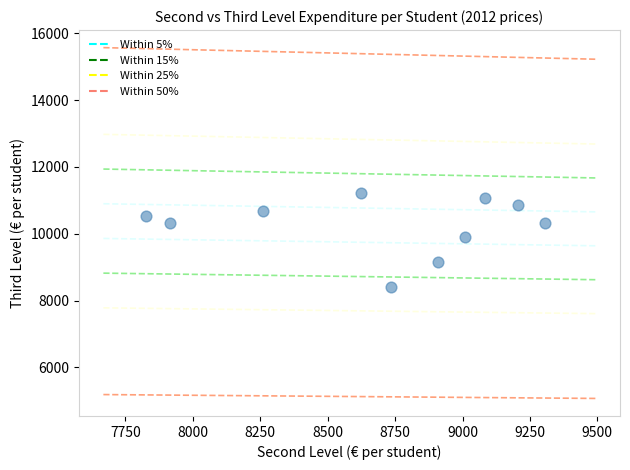

What is the average X value?

8688.0